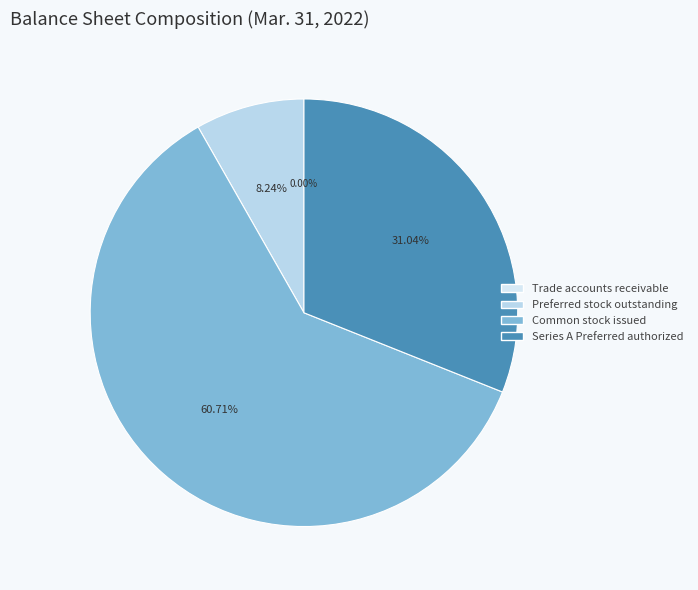

Which slice is the smallest?

Trade accounts receivable